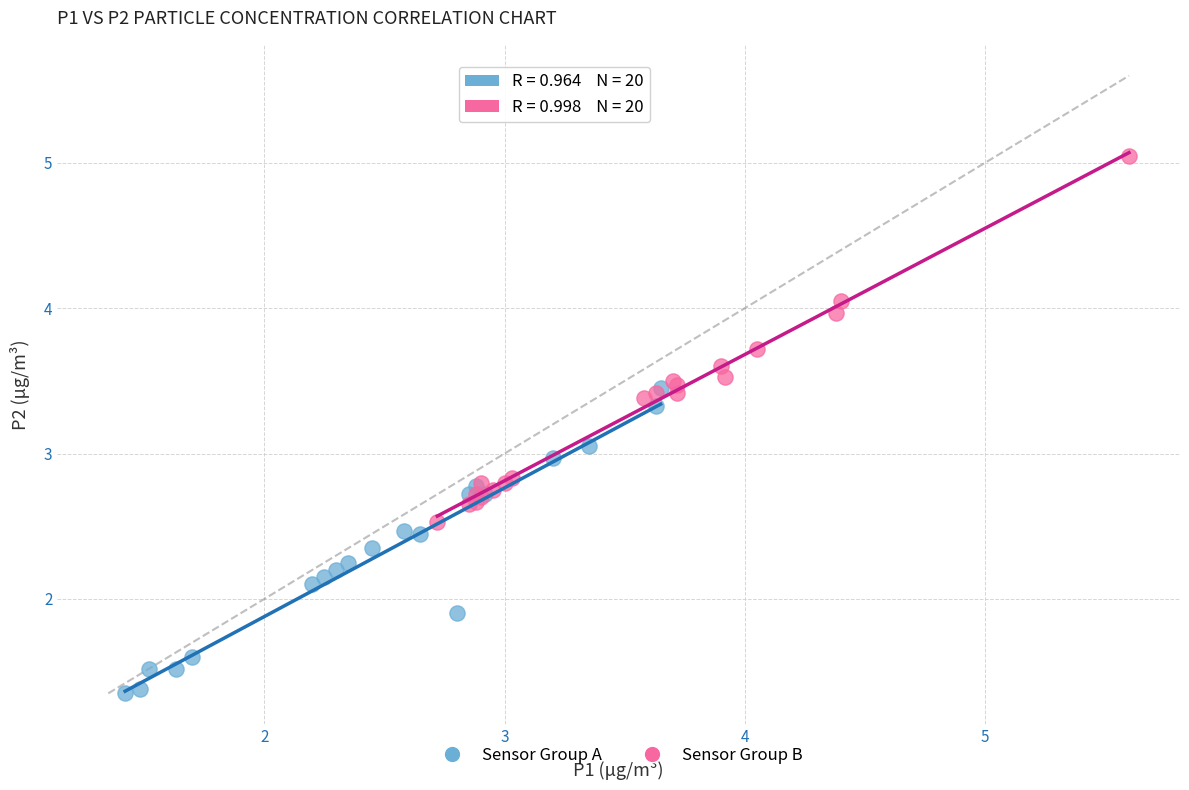

Which series contains the highest Y value?

Sensor Group B